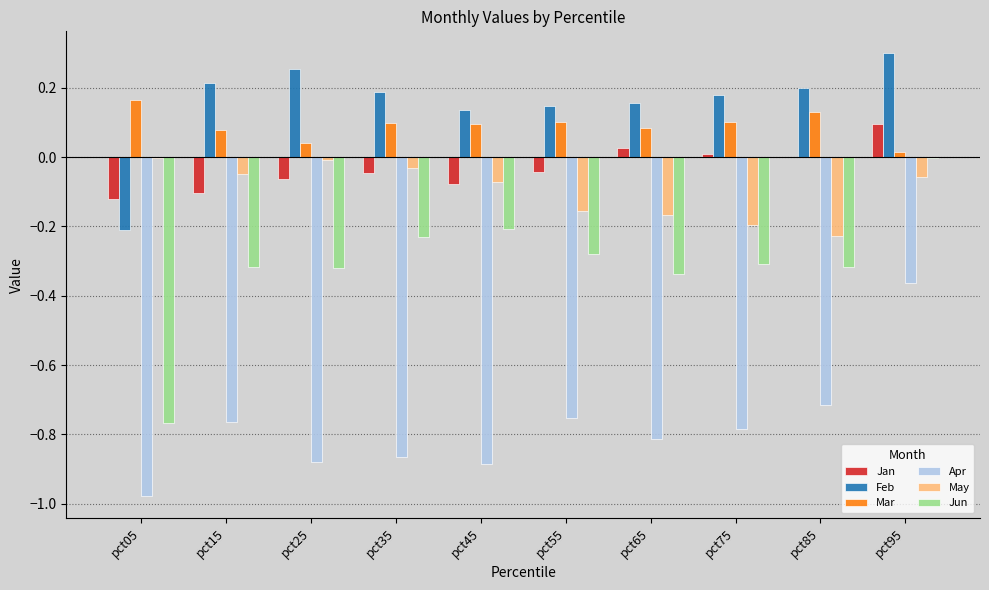

Which series has the largest total across all categories?

Feb